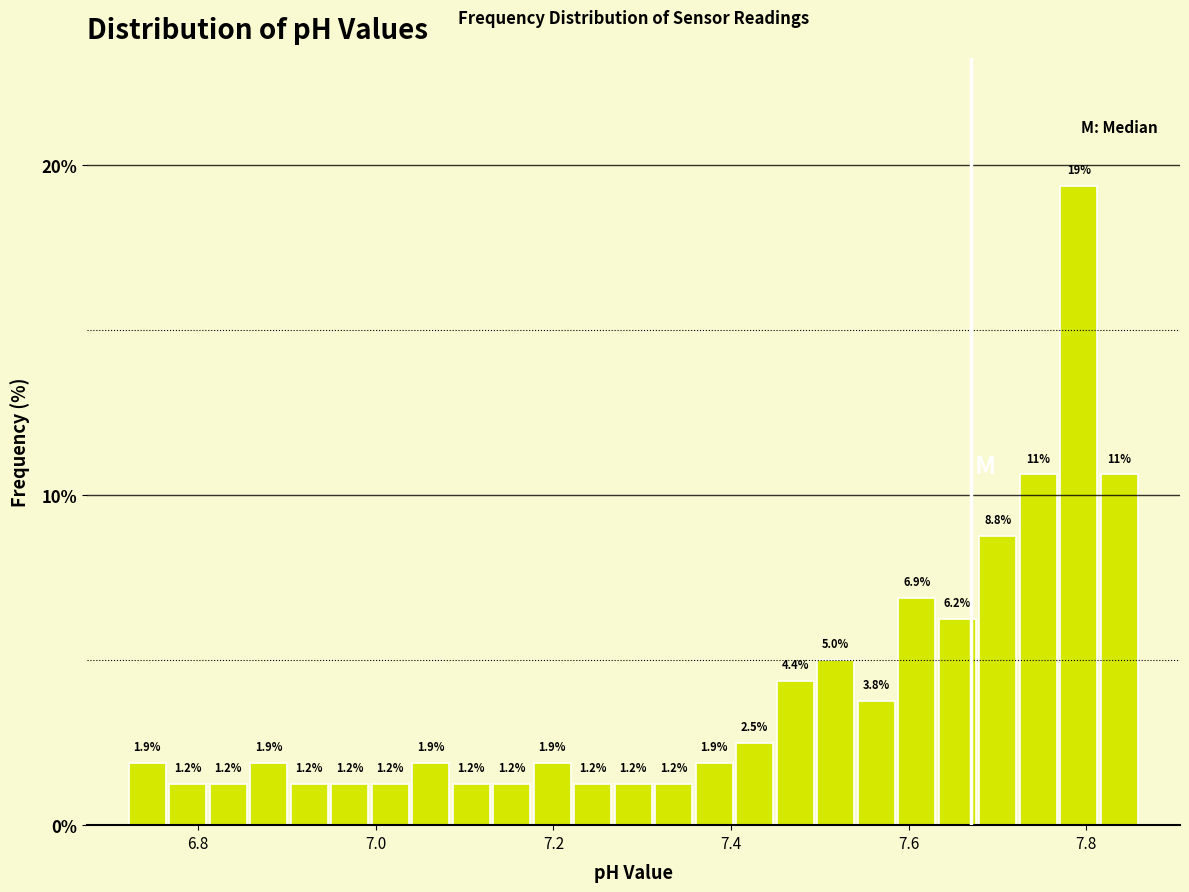

Around what value on the x-axis is the tallest bar? Give the approximate position of its centre, as read against the axis.

7.80